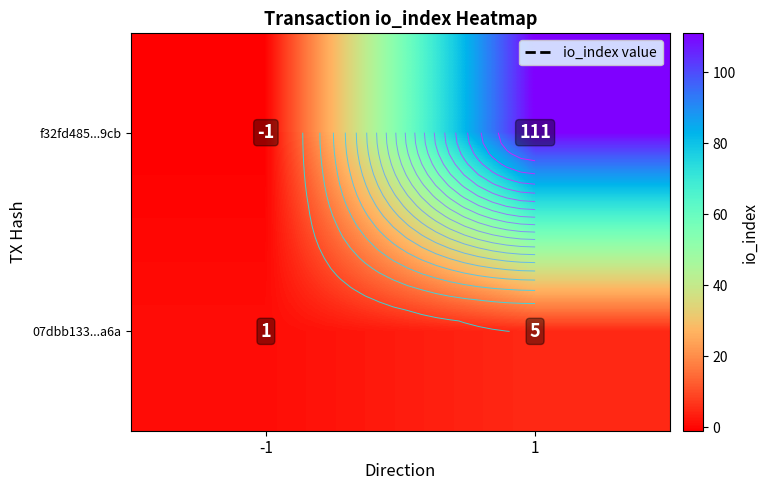

Rank the categories by f32fd485...9cb value from lowest to highest.

-1, 1